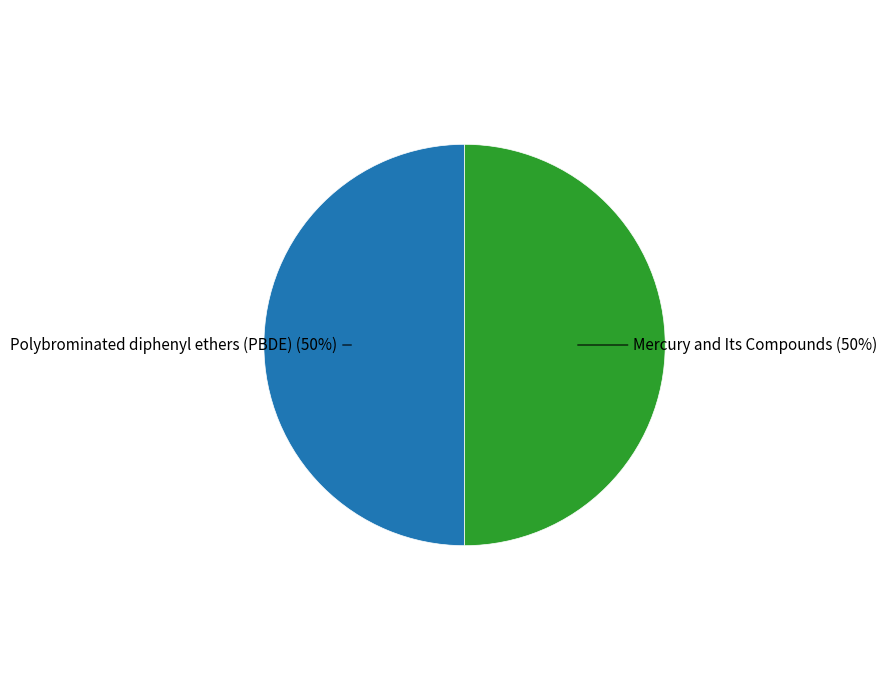

Is it true that Mercury and Its Compounds is 60% of the pie?

False